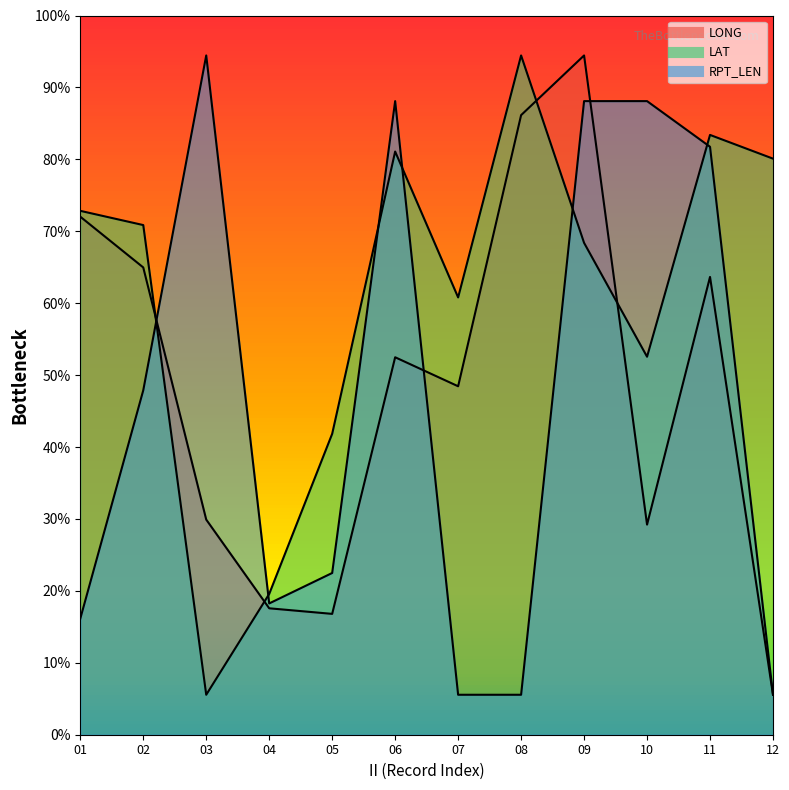

Reading left to right, what are all the values shown in this chart?

LONG: 129.7	116.9	53.8	31.6	30.2	94.5	87.2	155.1	170.0	52.6	114.6	10.0
LAT: 131.1	127.6	10.0	35.2	75.3	146.0	109.4	170.0	123.1	94.6	150.1	144.2
RPT_LEN: 29.0	86.2	170.0	32.9	40.5	158.6	10.0	10.0	158.6	158.6	147.1	10.0